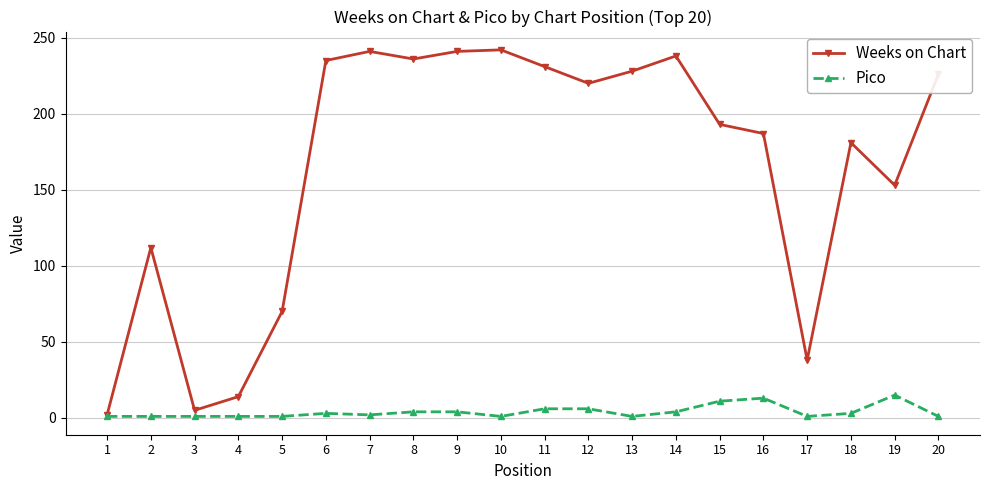

Rank the series by their maximum value, from lowest to highest.

Pico, Weeks on Chart